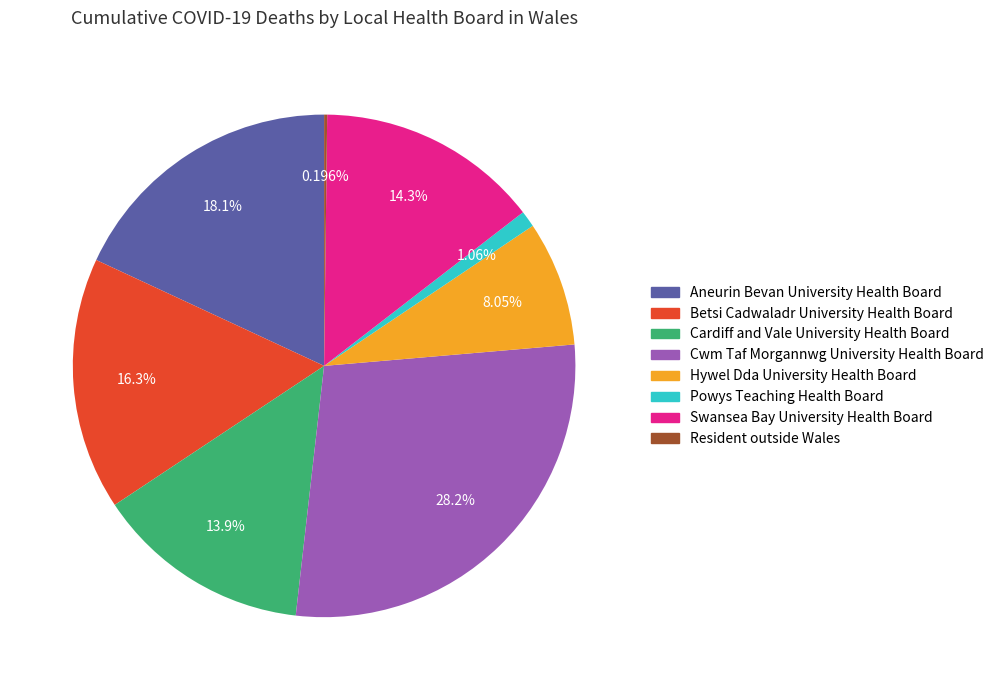

Is Cwm Taf Morgannwg University Health Board the majority of the pie?

No